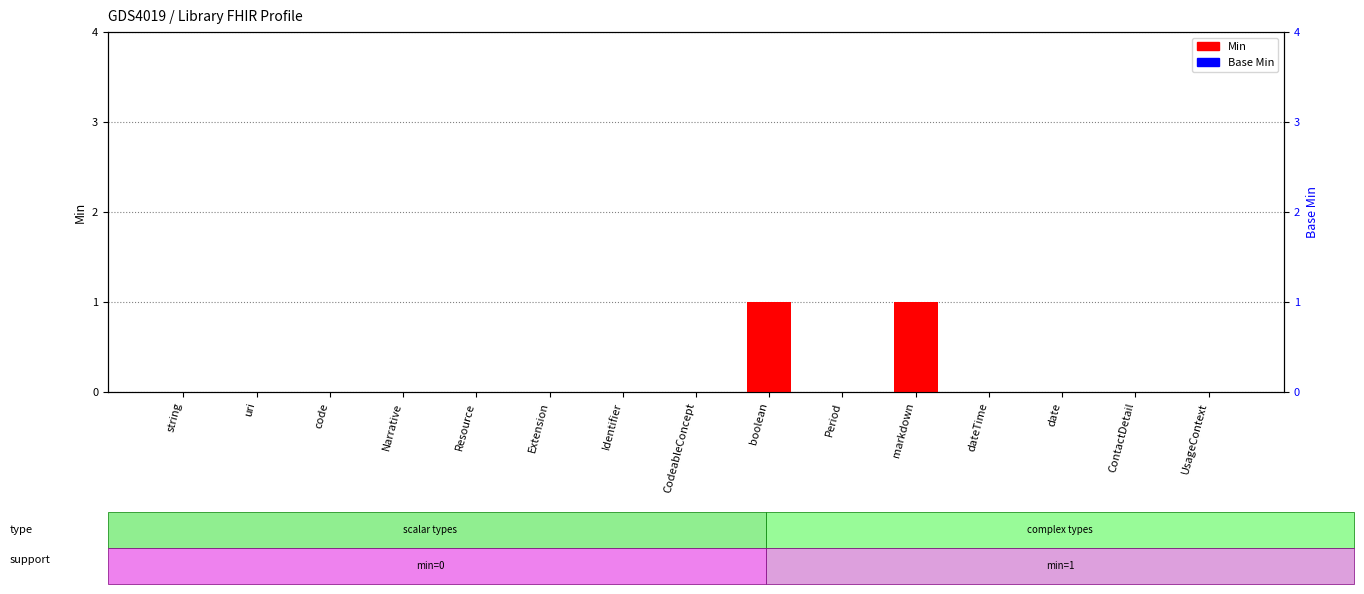

At which label is Base Min closest to 0?

string